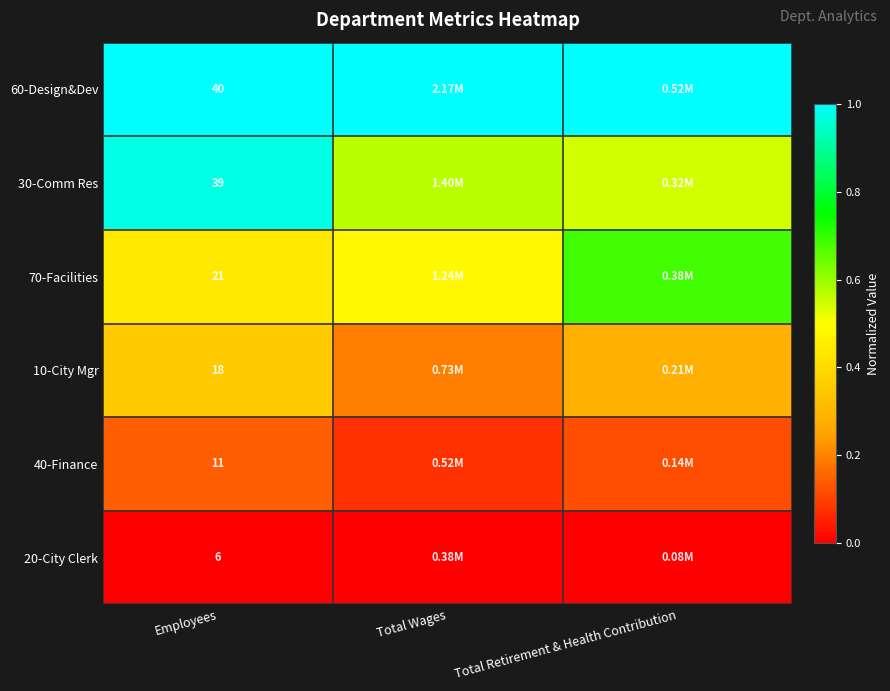

At which category is the sum across all series the highest?

Employees